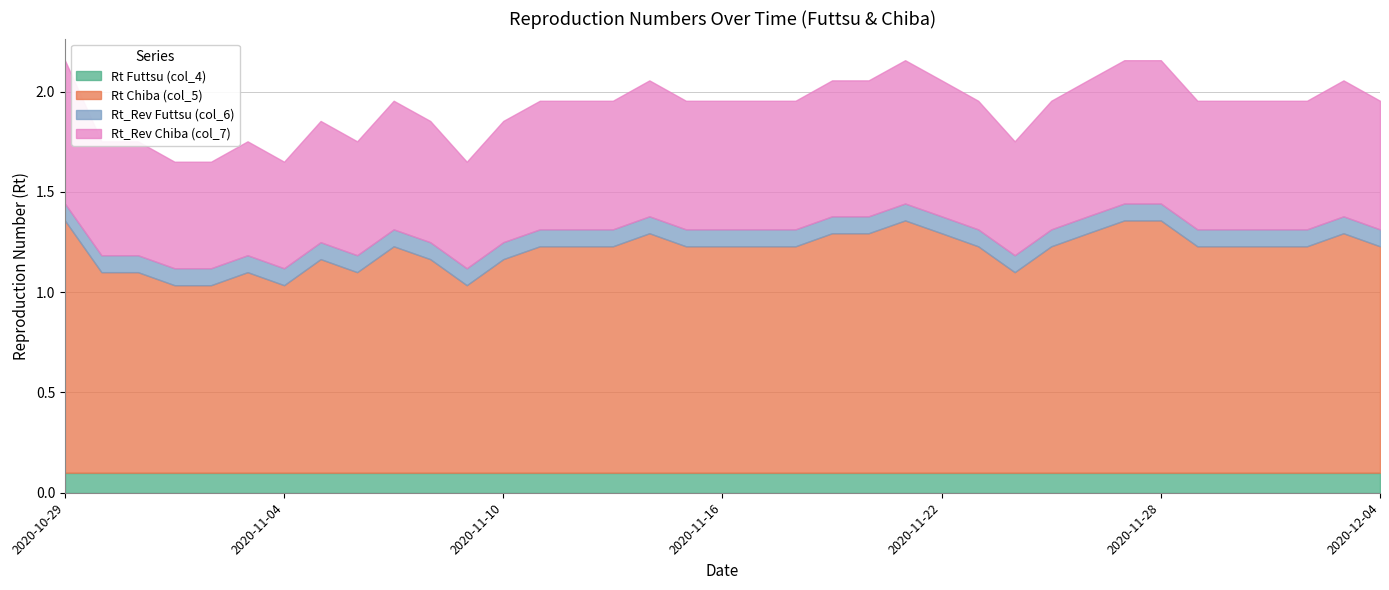

The Rt_Rev Chiba (col_7) series shows 0.6 at 2020-11-12. True or false?

True